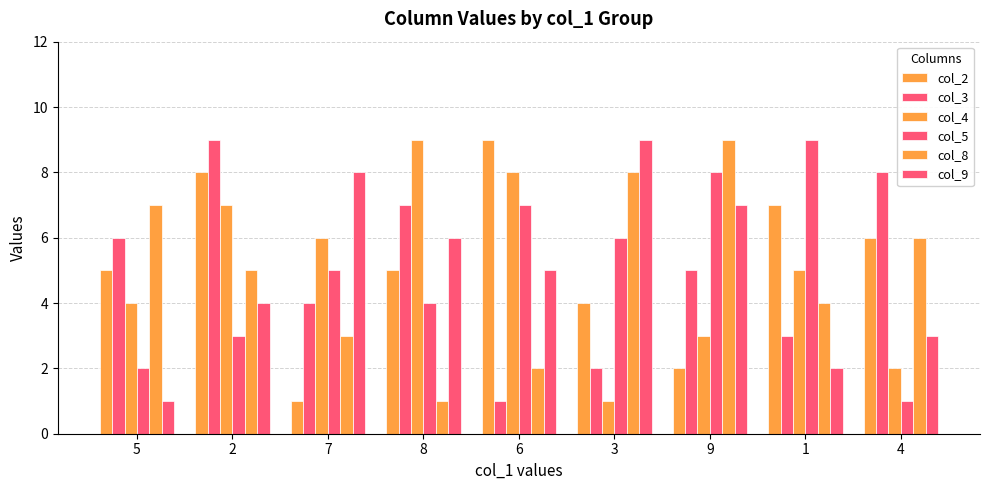

How many bars are there in each group?

6